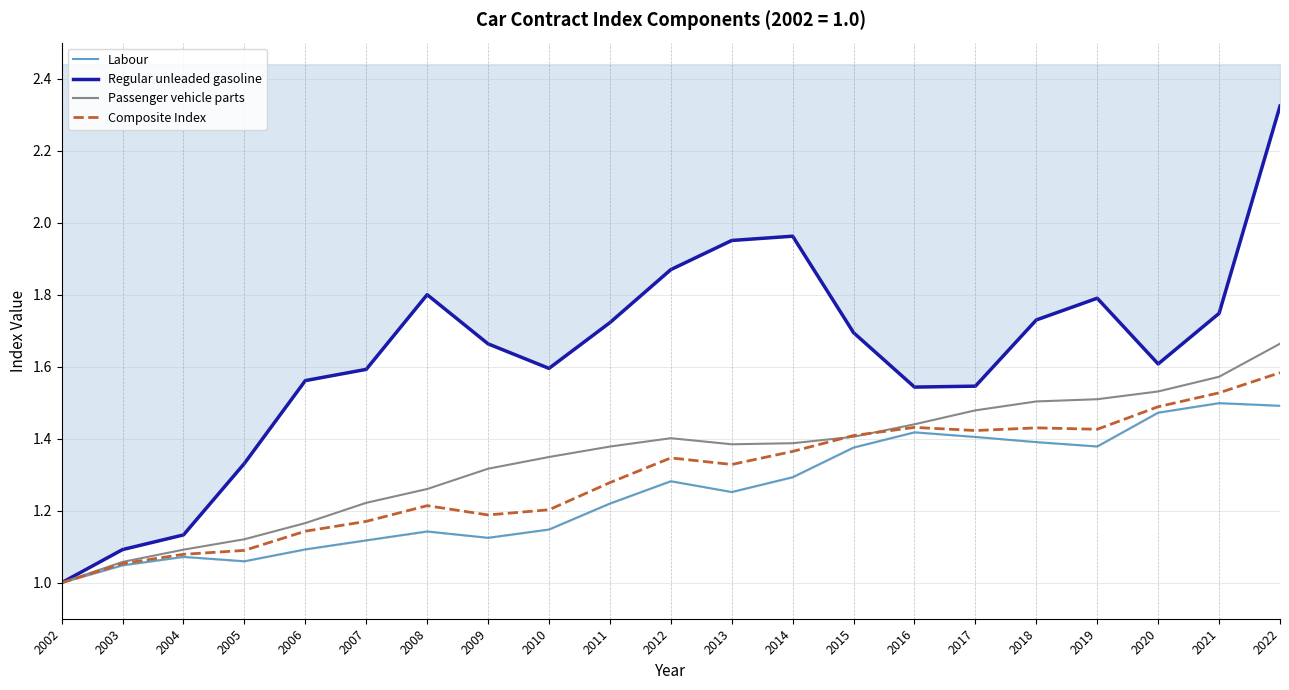

True or false: Passenger vehicle parts has a value of 1.3 at 2009.

True